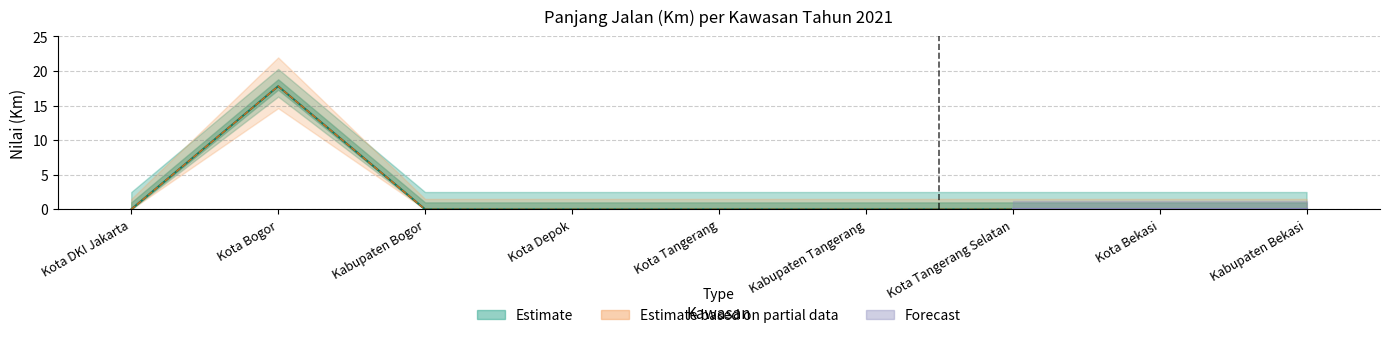

Reading left to right, what are all the values shown in this chart?

Kota DKI Jakarta=0.0	Kota Bogor=17.8	Kabupaten Bogor=0.0	Kota Depok=0.0	Kota Tangerang=0.0	Kabupaten Tangerang=0.0	Kota Tangerang Selatan=0.0	Kota Bekasi=0.0	Kabupaten Bekasi=0.0